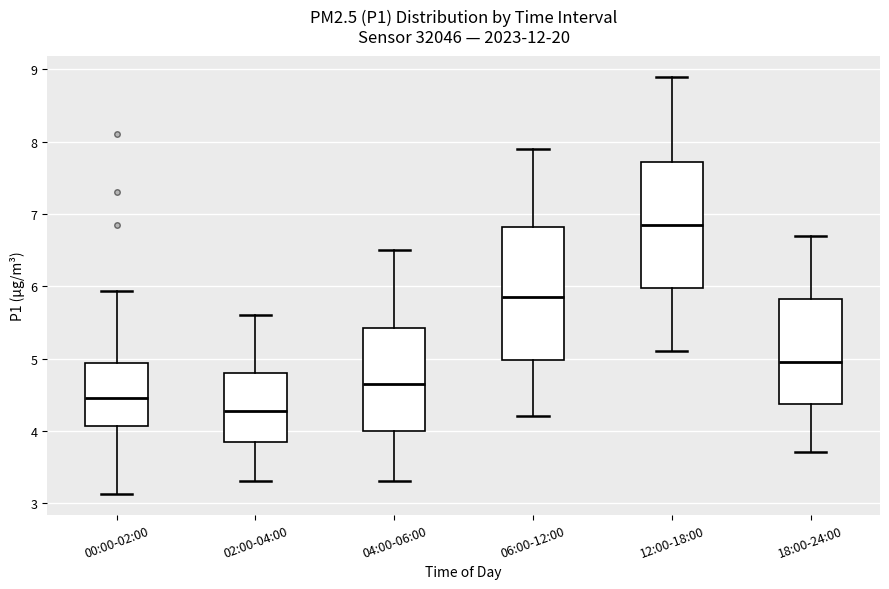

Reading left to right, read every box against the y-axis: the position of its median line, the range the box covers, and the ends of its whiskers. The values are not printed on the chart, so give them approximately, as read against the axis.

00:00-02:00: median 4.5, box 4.1 to 4.9, whiskers 3.1 to 5.9
02:00-04:00: median 4.3, box 3.9 to 4.8, whiskers 3.3 to 5.6
04:00-06:00: median 4.7, box 4.0 to 5.4, whiskers 3.3 to 6.5
06:00-12:00: median 5.9, box 5.0 to 6.8, whiskers 4.2 to 7.9
12:00-18:00: median 6.9, box 6.0 to 7.7, whiskers 5.1 to 8.9
18:00-24:00: median 5.0, box 4.4 to 5.8, whiskers 3.7 to 6.7